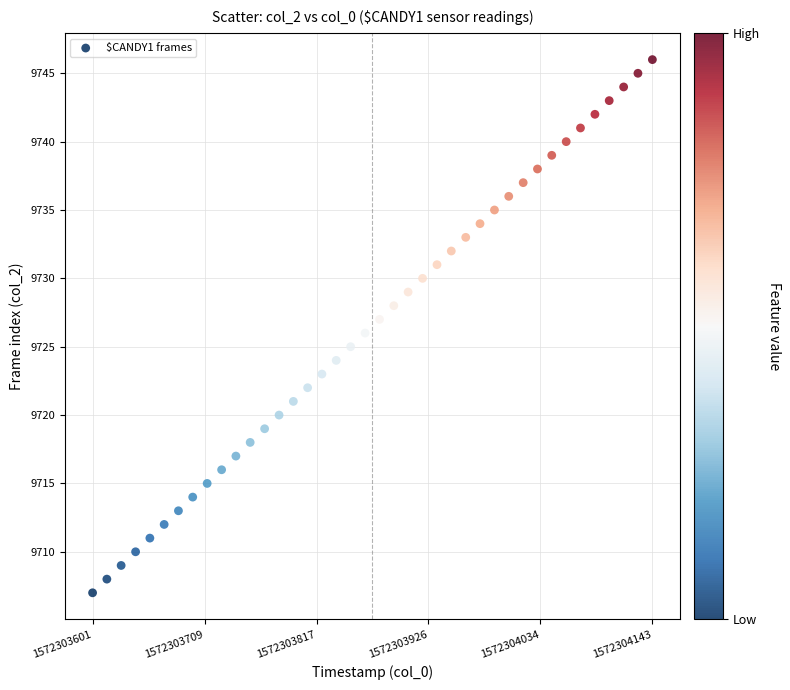

What is the range of Y values (max minus min)?

39